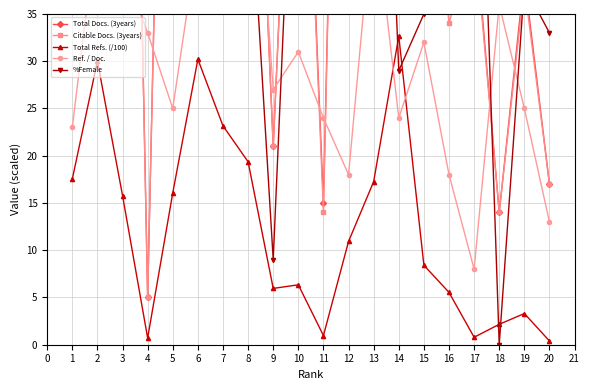

The value of Total Refs. (/100) at 17 is 0.8. True or false?

True